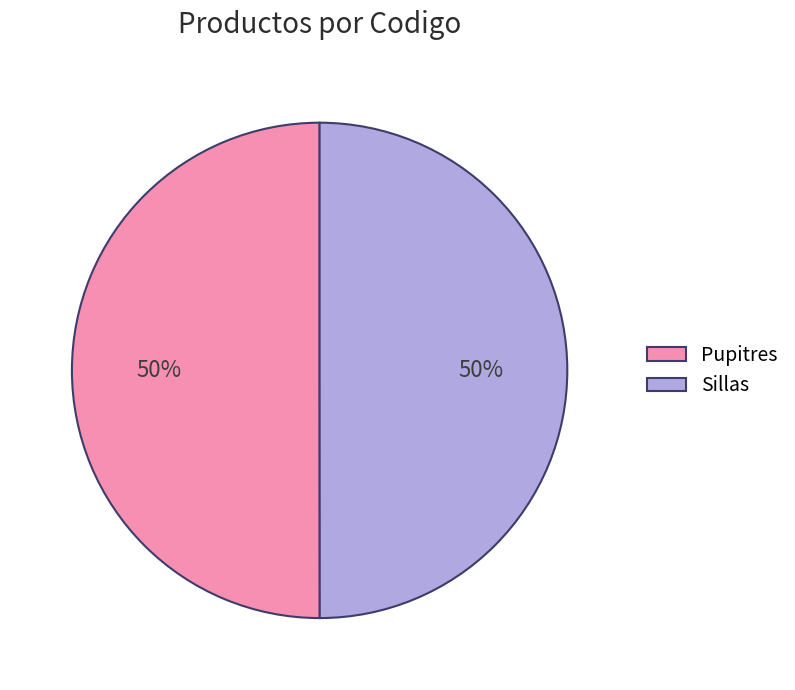

What is the ratio of the value at Pupitres to the value at Sillas?

1.0